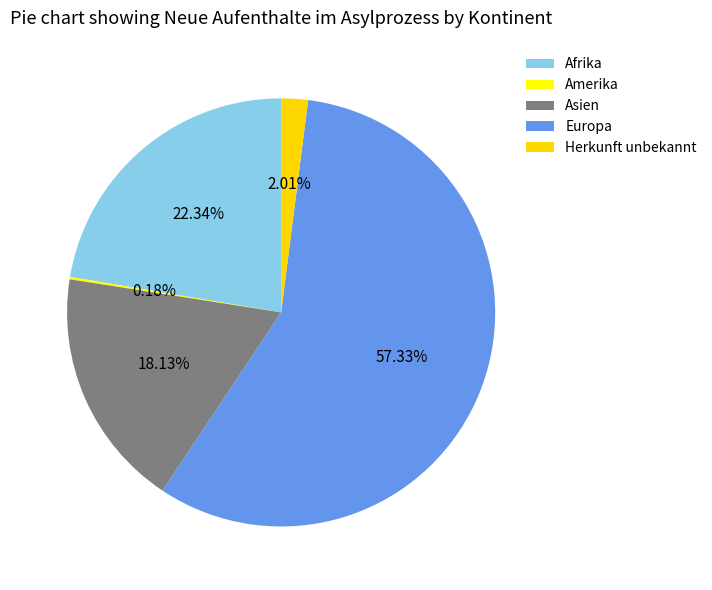

Is it true that Amerika is 13% of the pie?

False